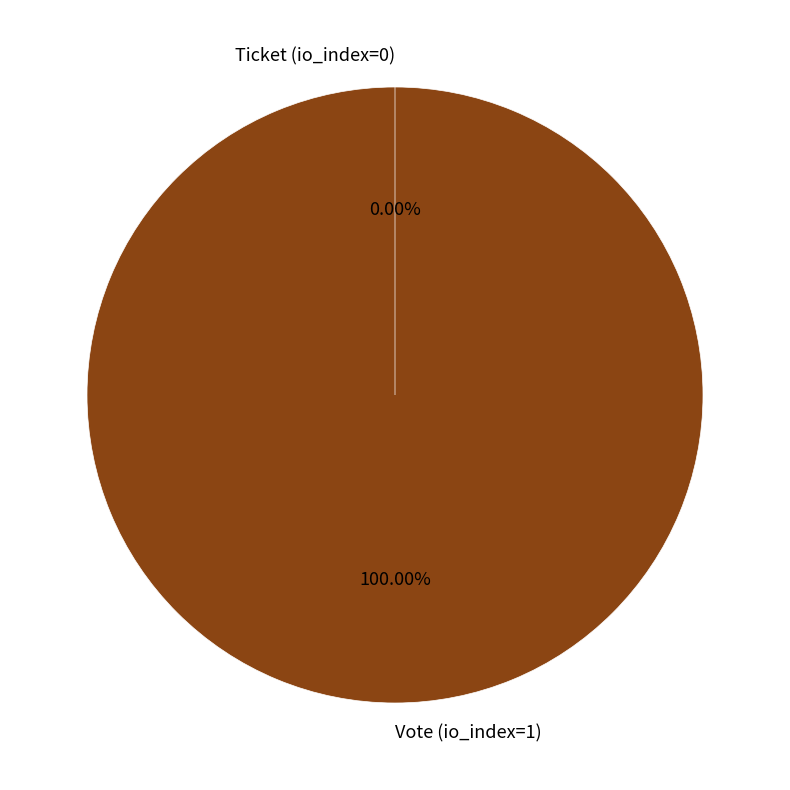

Which category has the biggest portion of the pie?

Vote (io_index=1)